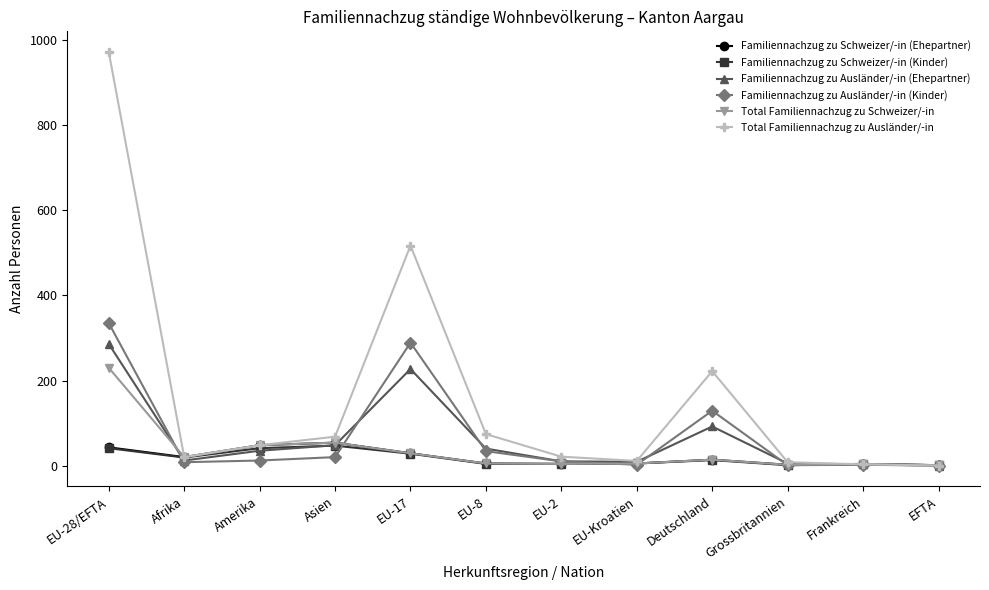

True or false: Familiennachzug zu Ausländer/-in (Kinder) has a value of 441 at EU-28/EFTA.

False